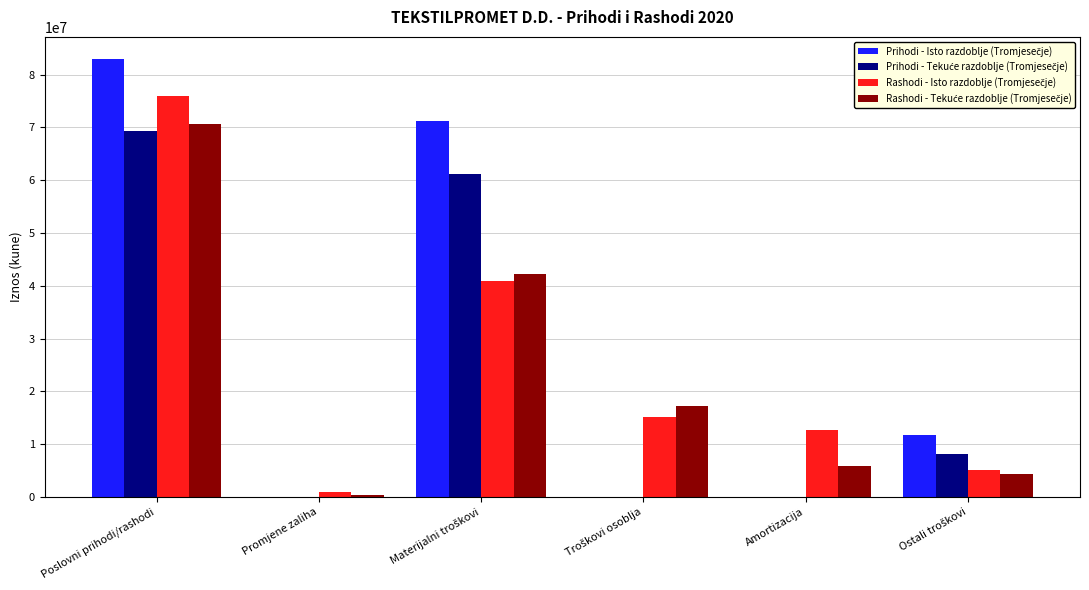

What is the greatest value displayed?

82987353